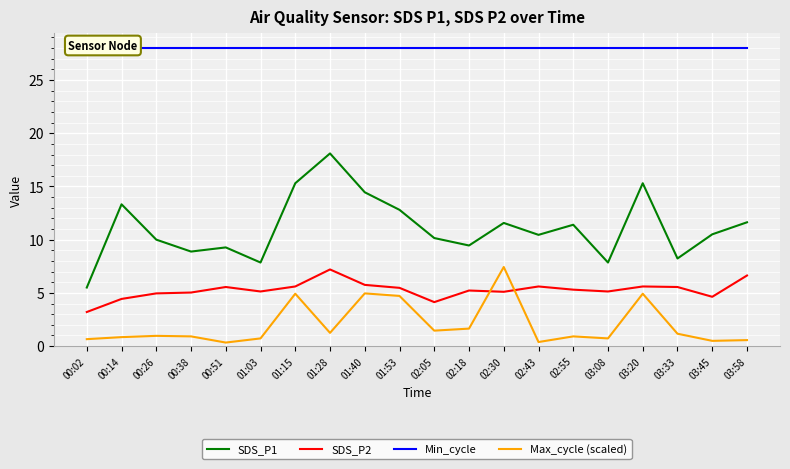

How many interior local valleys does the Max_cycle (scaled) series have?

6